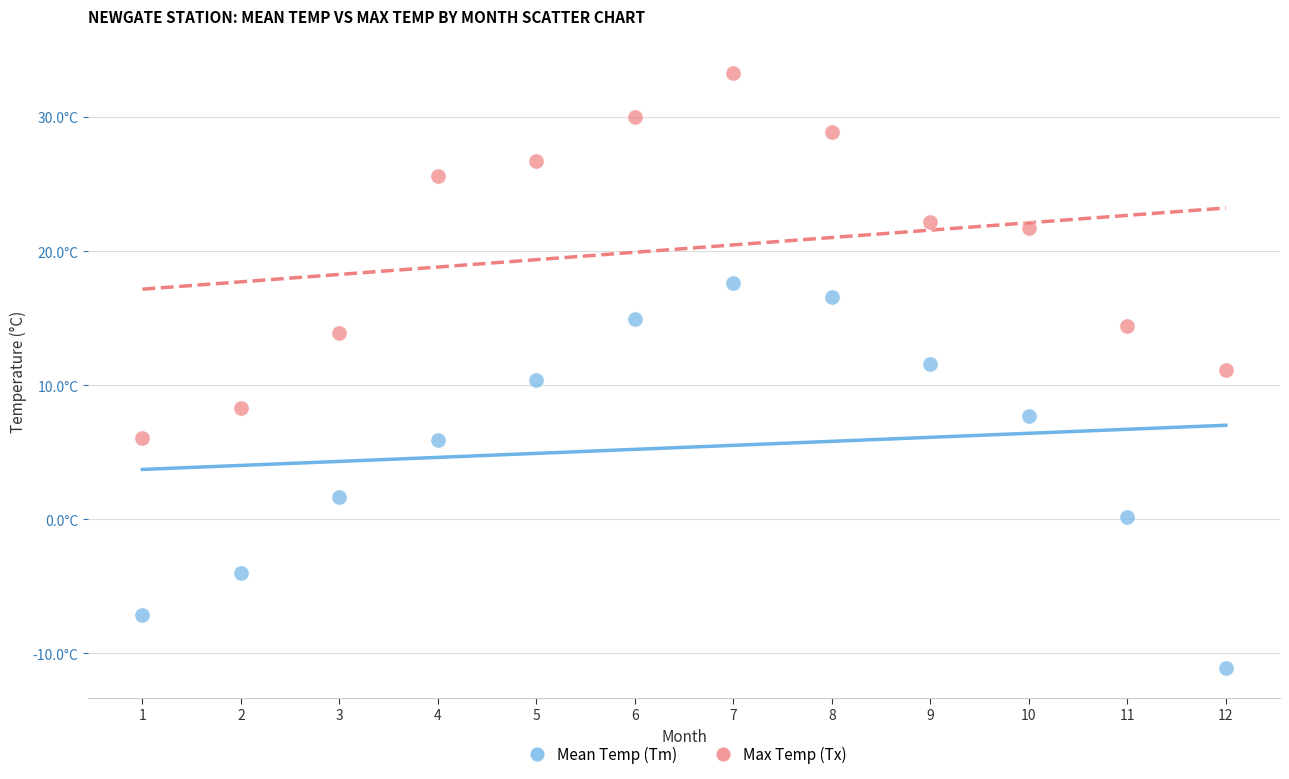

Which series contains the highest Y value?

Max Temp (Tx)